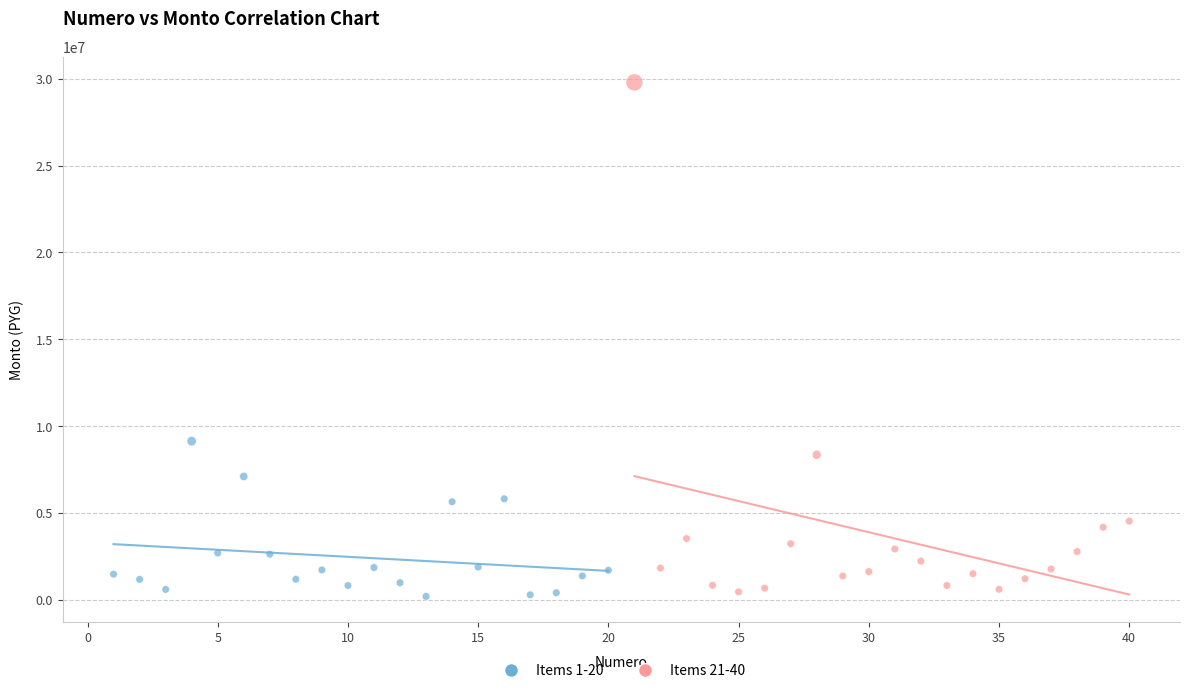

Which series has the largest Y range (max minus min)?

Items 21-40